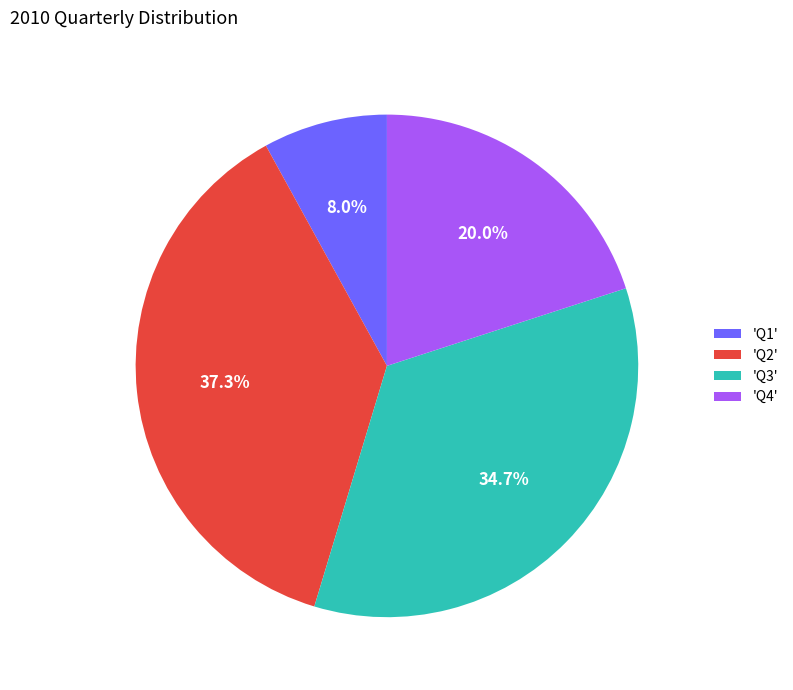

Do 'Q2' and 'Q1' together represent more than half of the pie?

No